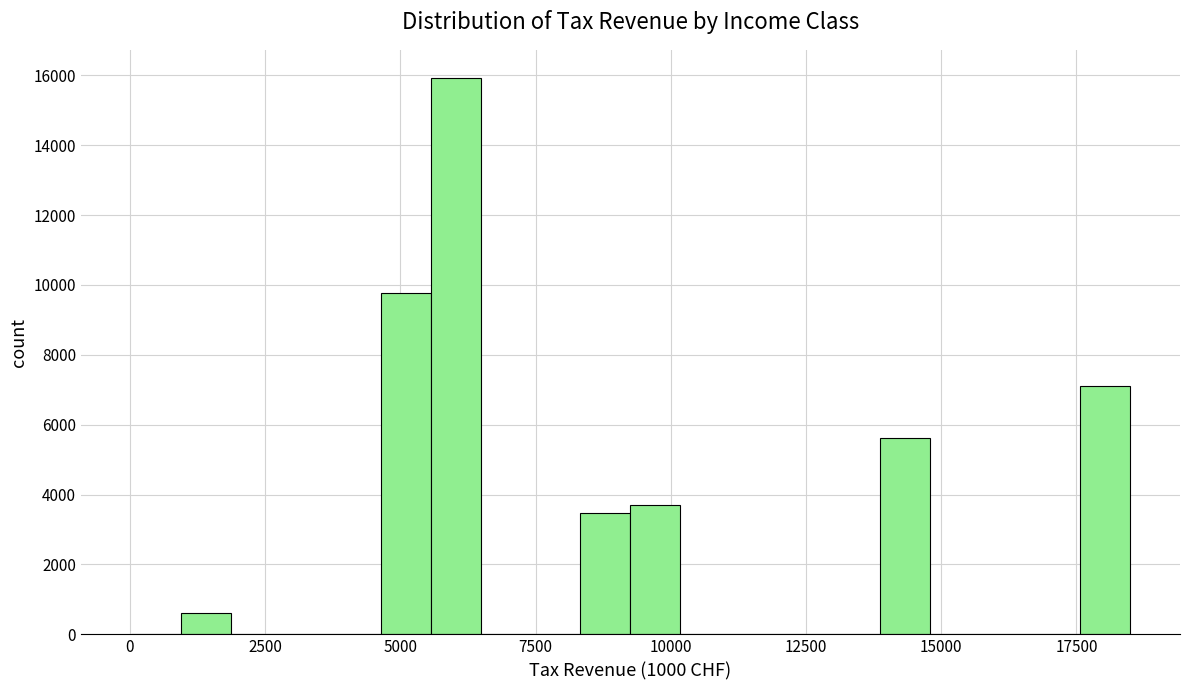

Read against the x-axis, roughly where is the centre of the tallest bar?

6000